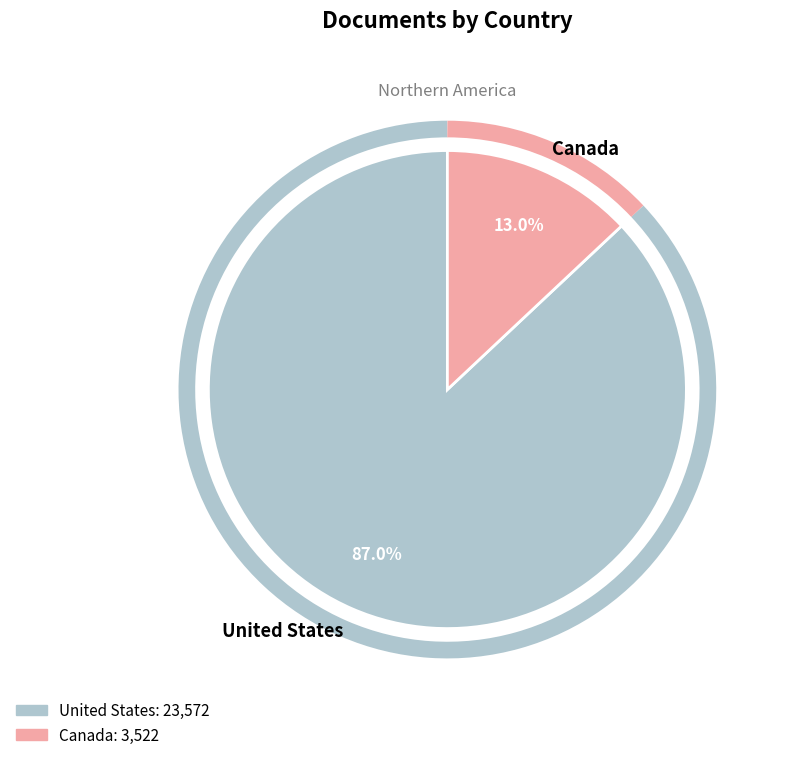

How much of the chart is everything except Canada?

87.0%